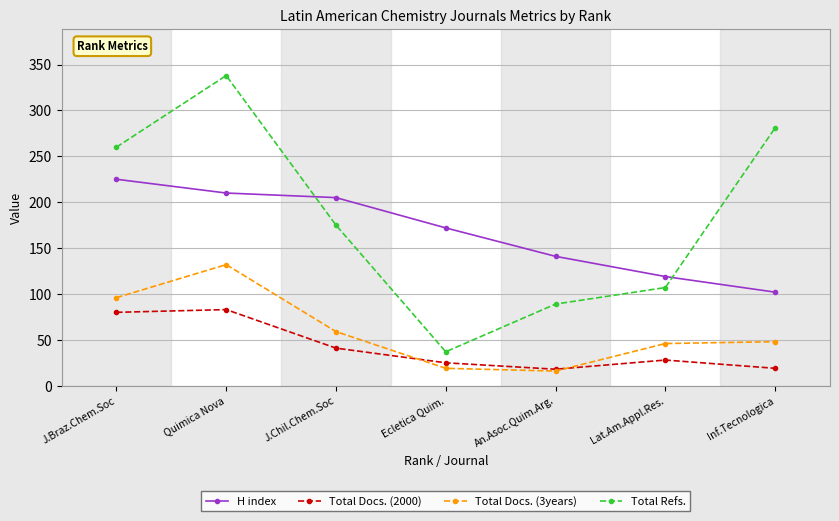

List the series in order of their peak value, highest first.

Total Refs., H index, Total Docs. (3years), Total Docs. (2000)